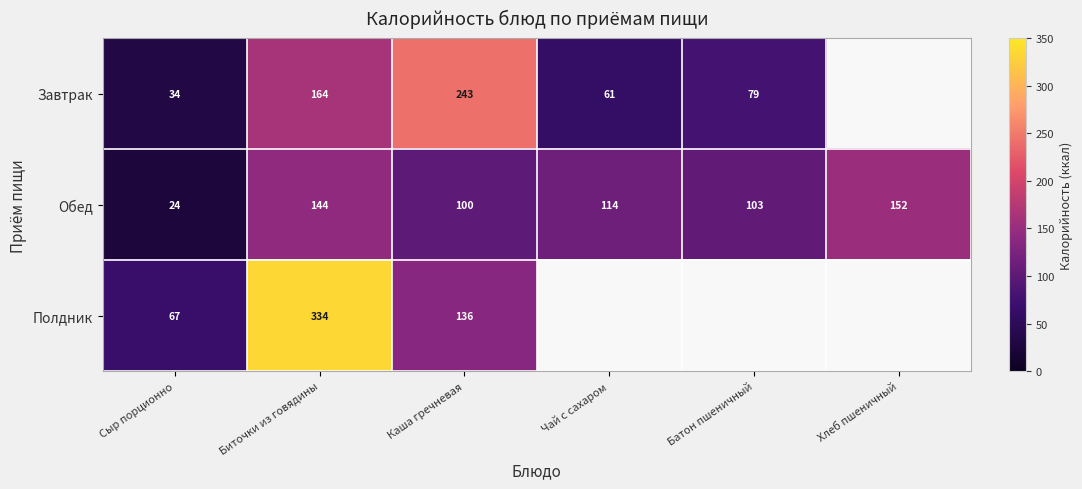

True or false: Завтрак has a value of 370 at Каша гречневая.

False